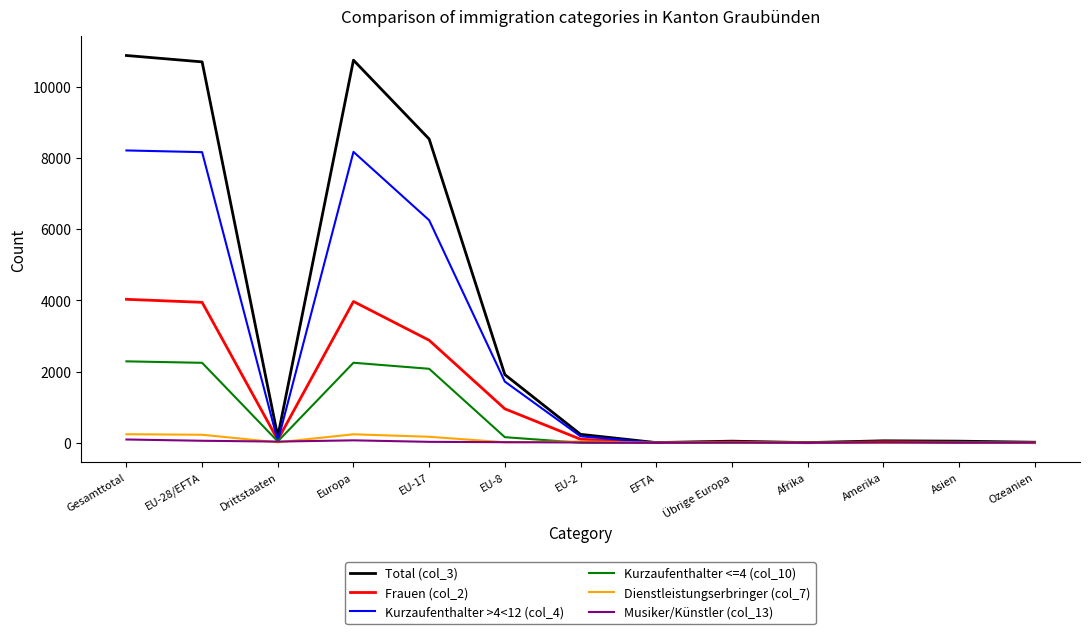

Which series has the largest range (max minus min)?

Total (col_3)